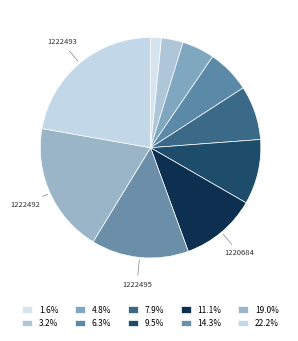

Count the number of slices in the pie.

10